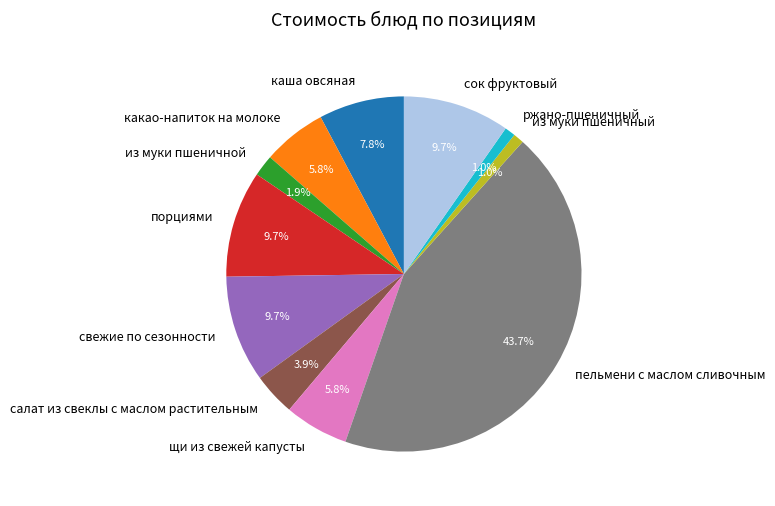

How many segments does this pie chart have?

11